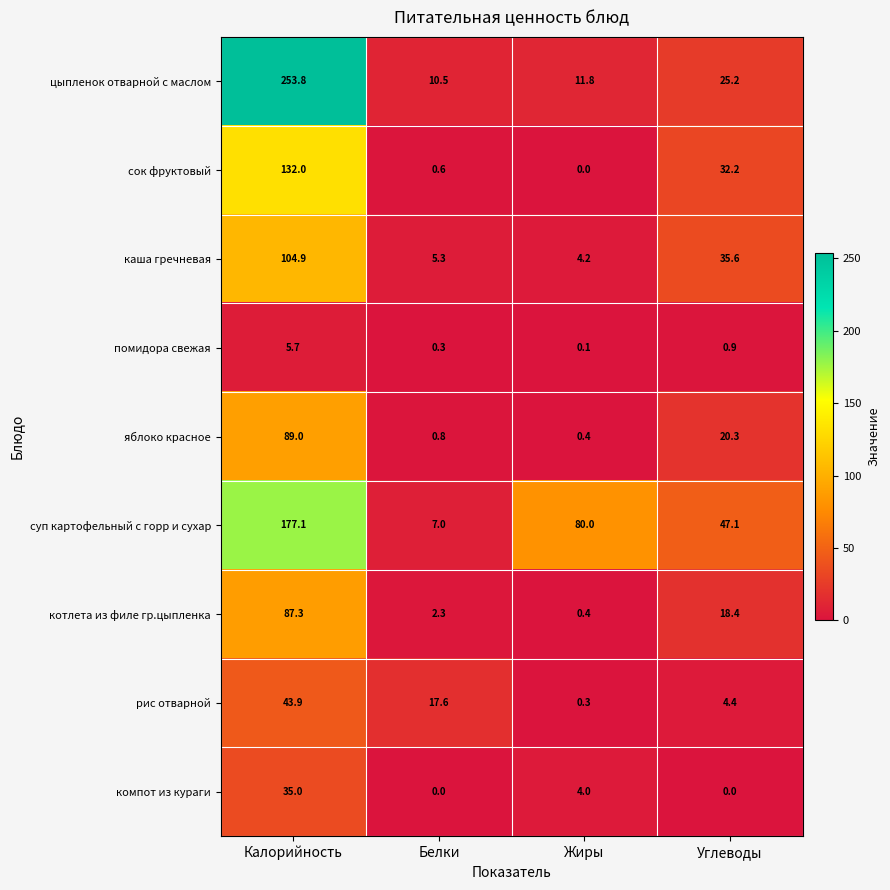

At which label does суп картофельный с горр и сухар first exceed 80?

Калорийность